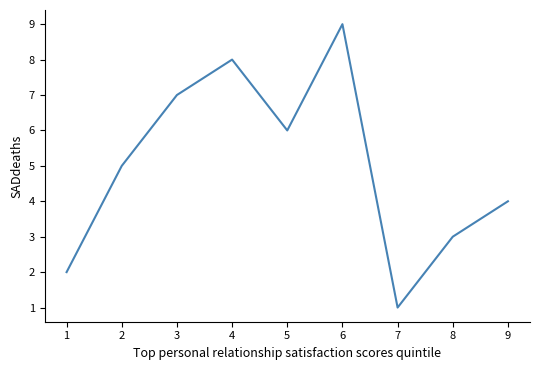

The chart shows a value of 13 at 3. True or false?

False